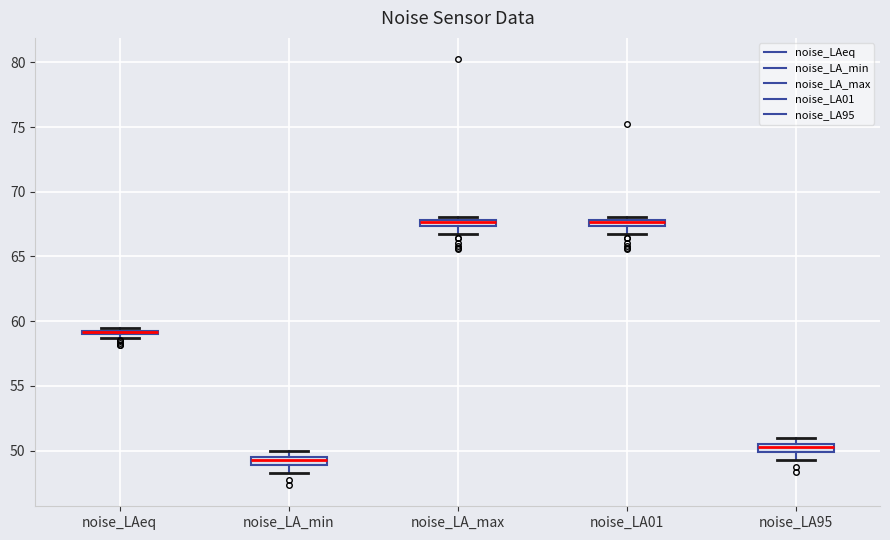

Where does the lower whisker of the box for noise_LA_min end on the y-axis? The values are not printed on the chart, so give them approximately, as read against the axis.

48.5